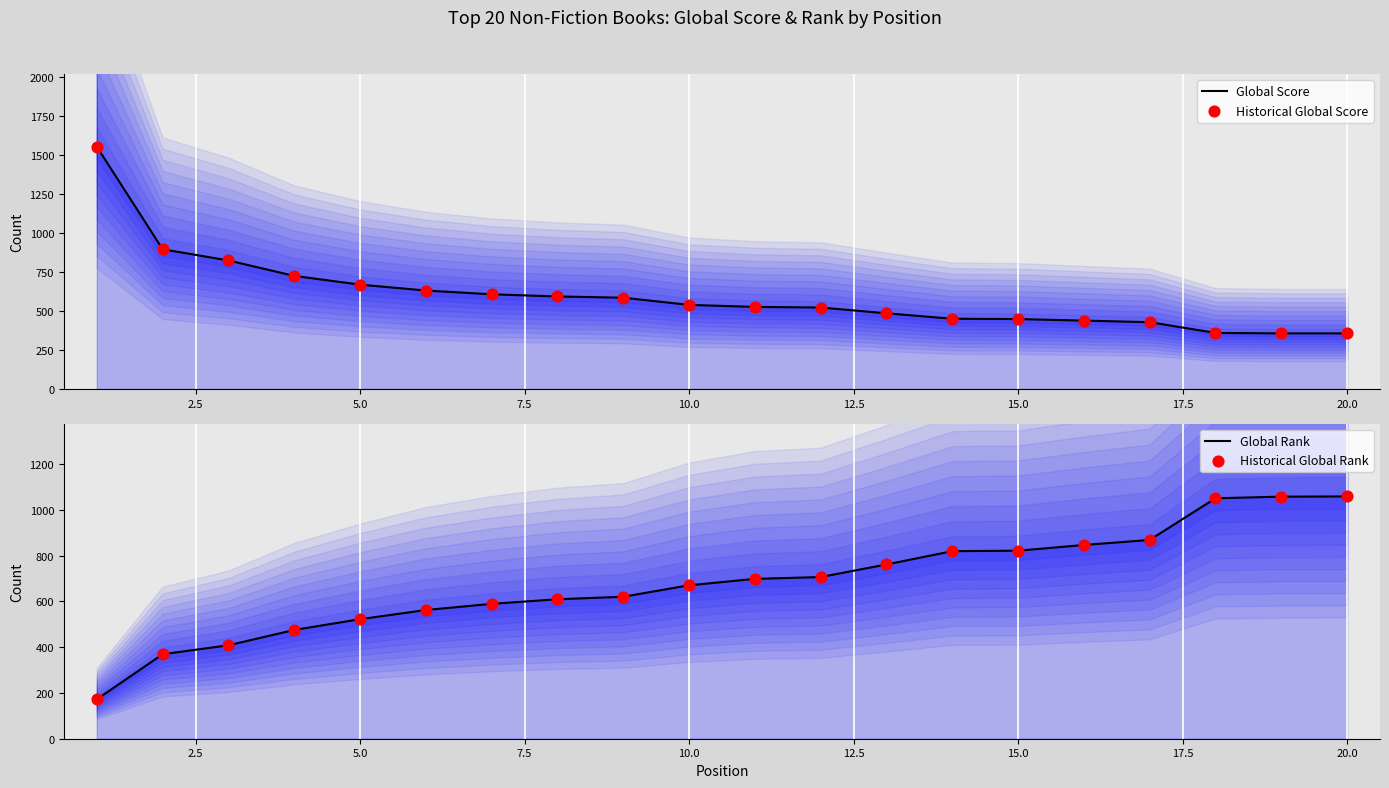

Which series reaches the maximum Y coordinate?

Global Score